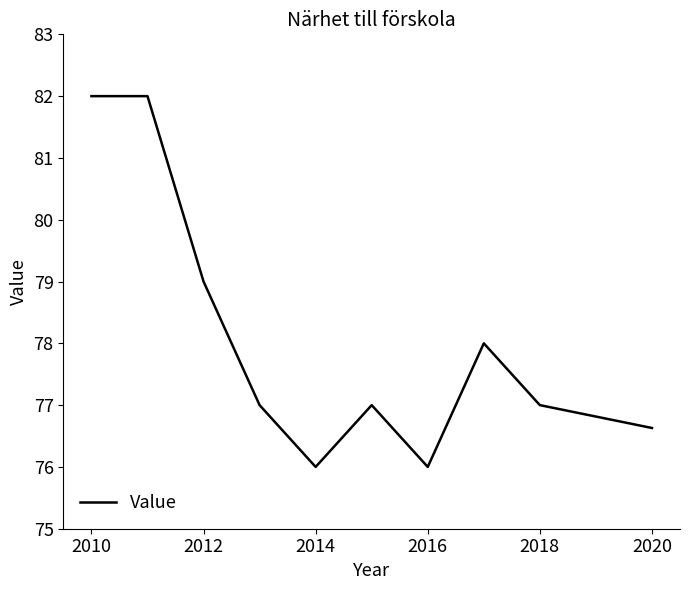

What is the maximum value shown in the chart?

82.0